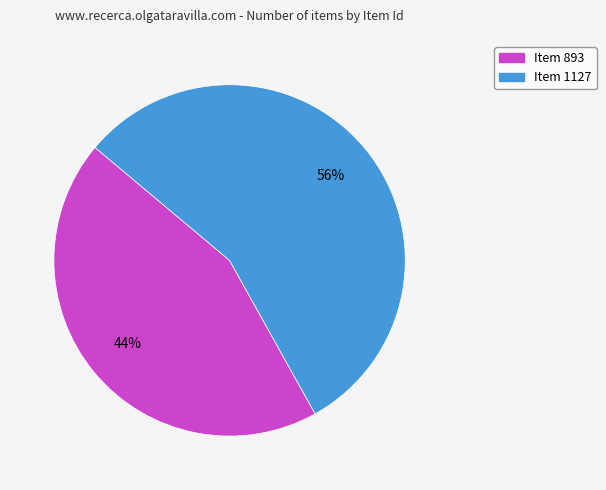

Does any single category account for the majority?

Yes